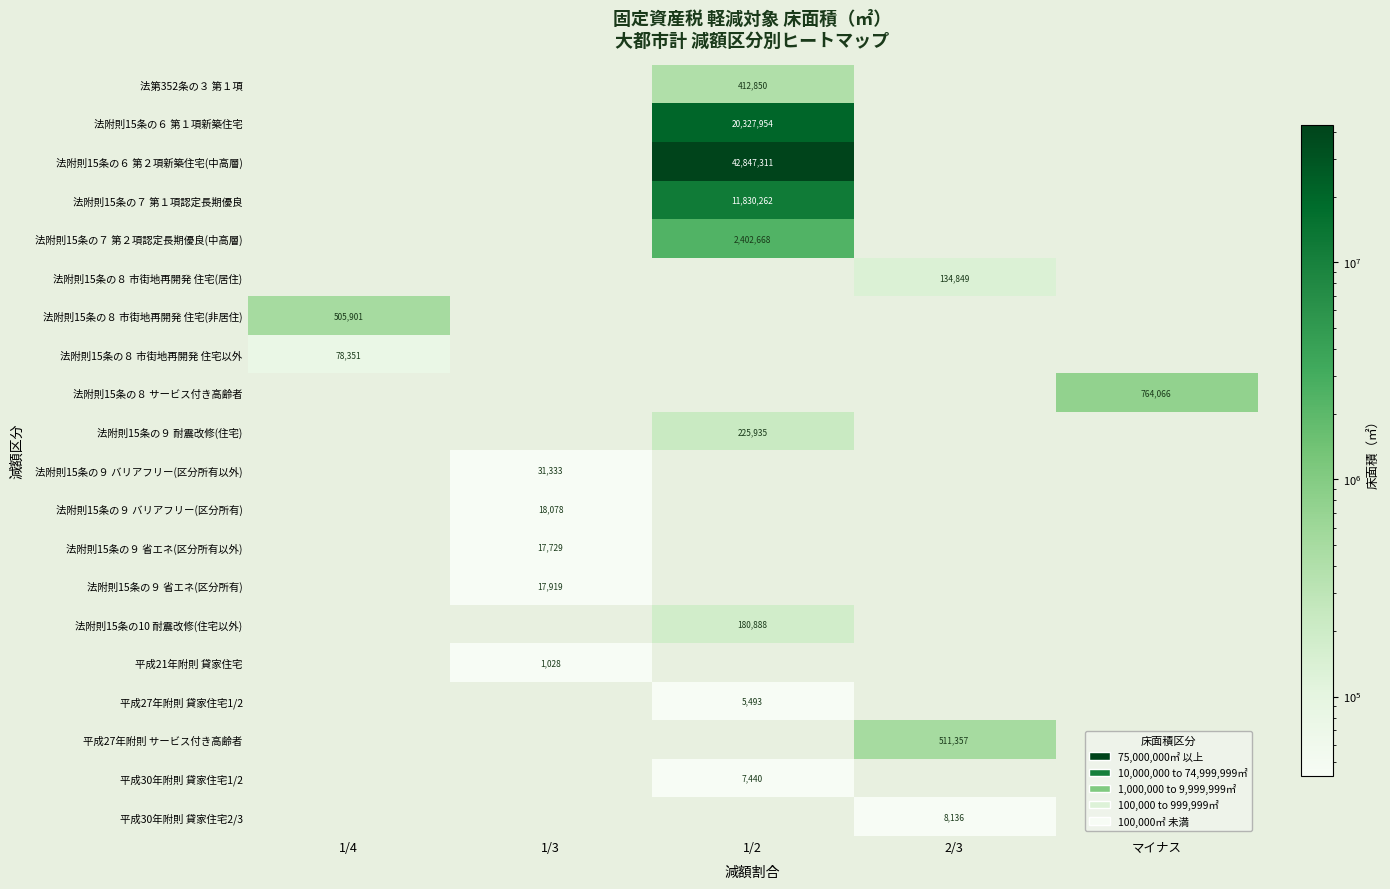

Rank the categories by 法附則15条の８ 市街地再開発 住宅(非居住) value from lowest to highest.

1/3, 1/2, 2/3, マイナス, 1/4